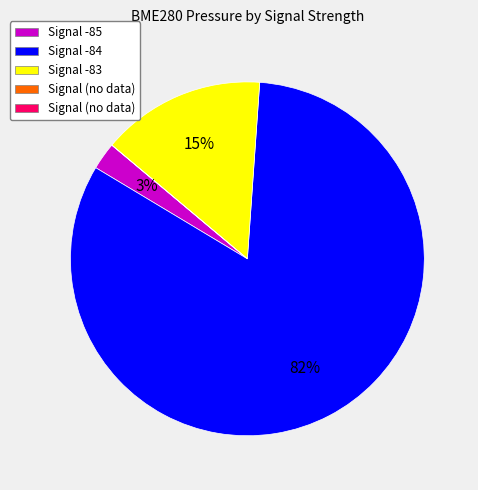

Is there any slice that represents more than half of the pie?

Yes